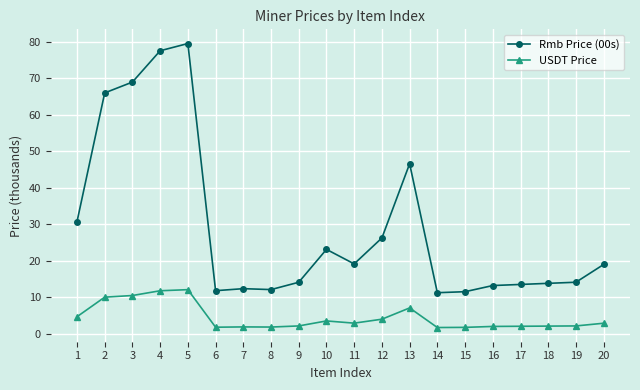

What are all the series names shown in the legend?

Rmb Price (00s), USDT Price